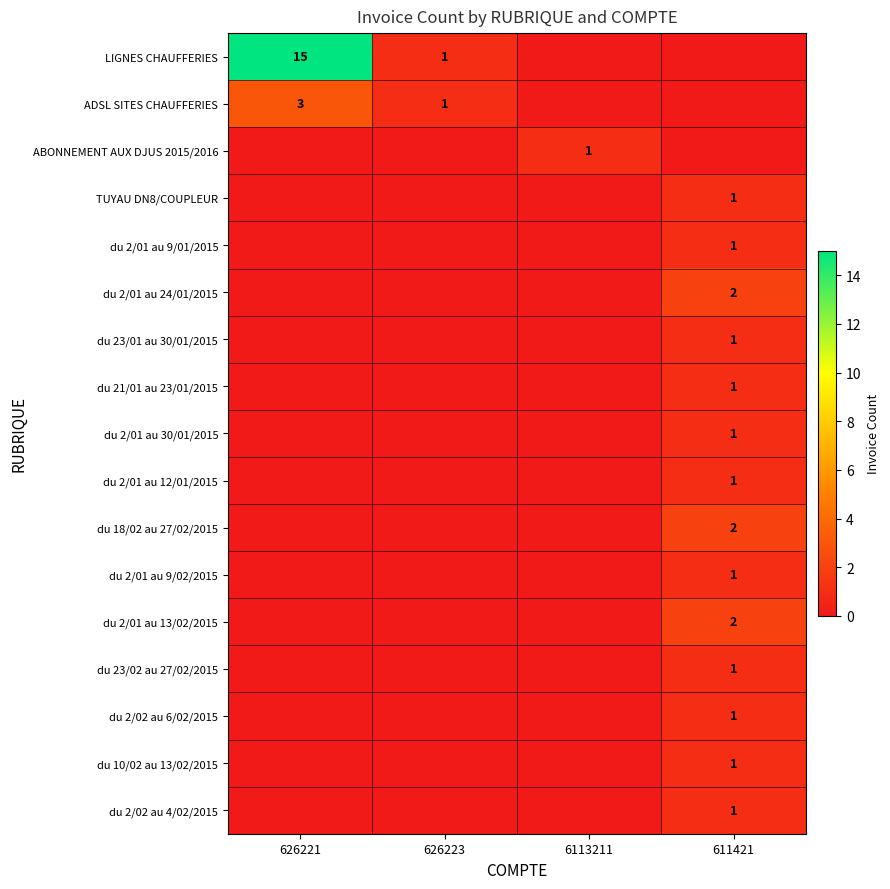

Which has a higher value, 611421 or 626223?

626223